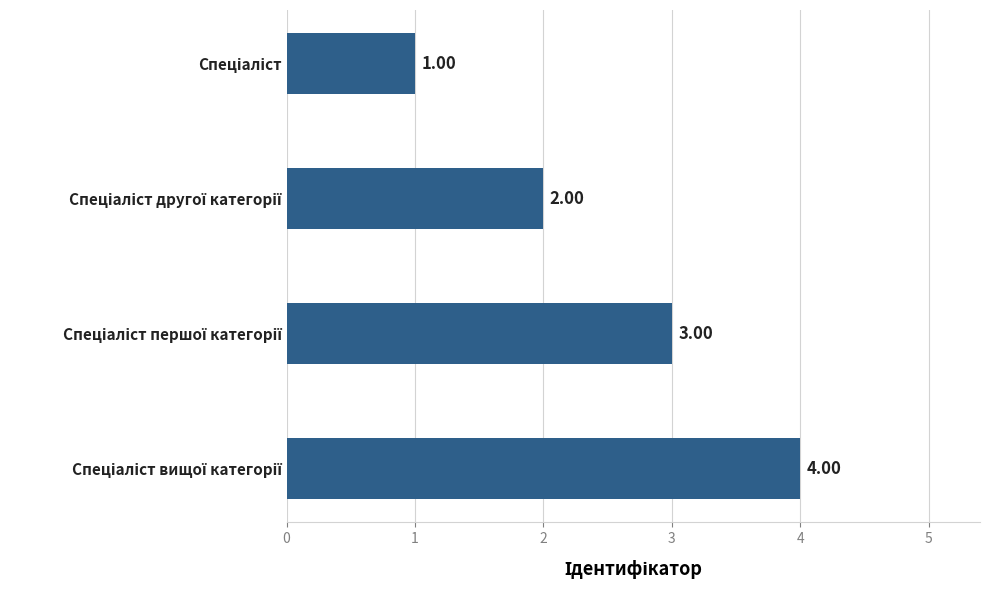

What is the sum of all values?

10